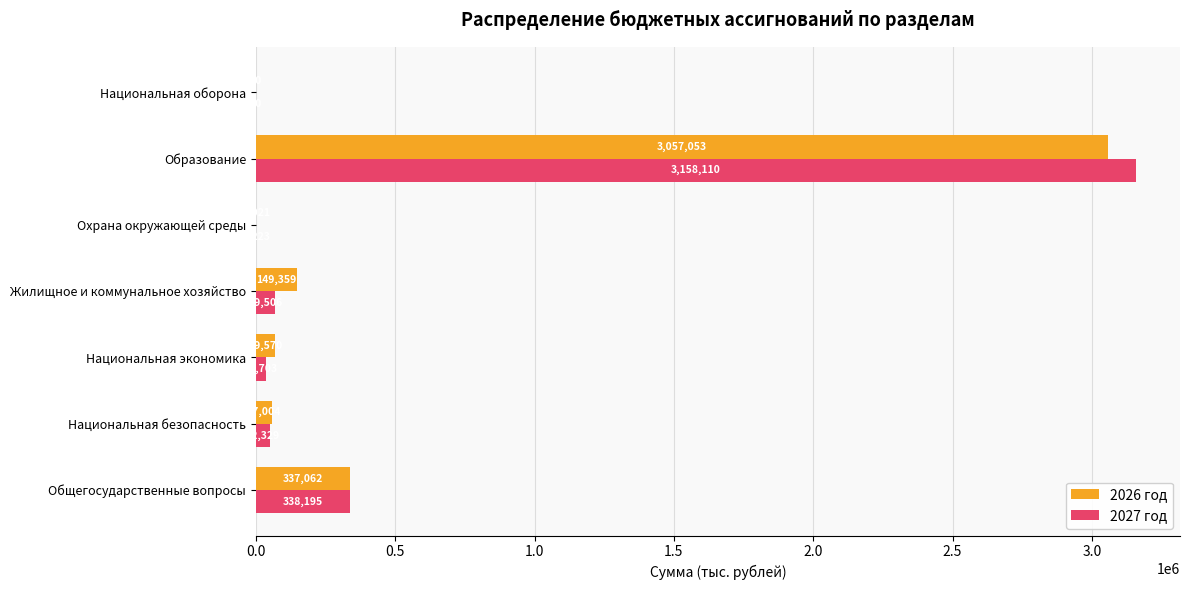

What value does the 2027 год series have at Общегосударственные вопросы?

338195.1